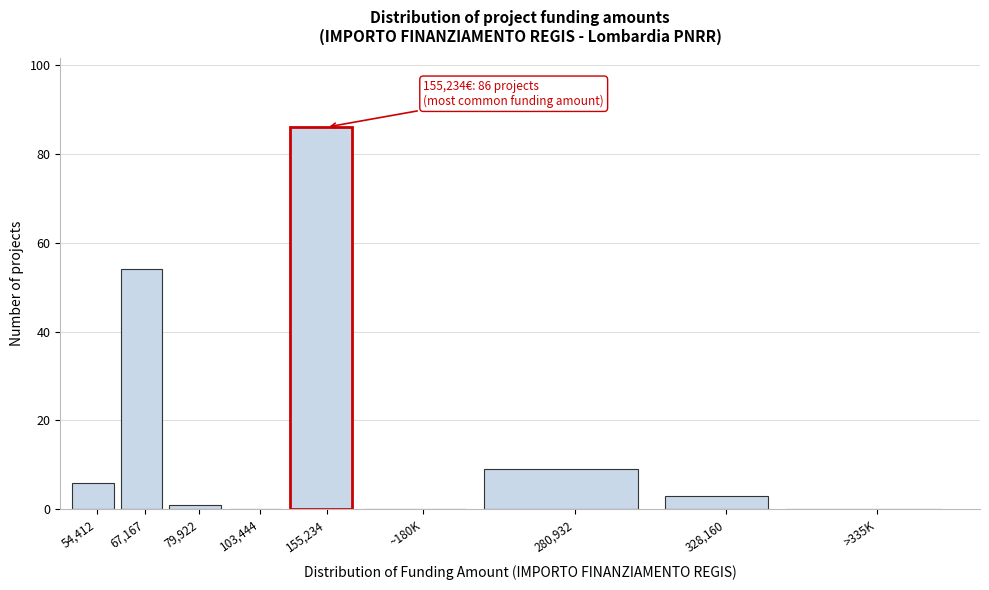

Reading left to right, list all the values displayed in this chart.

54,412=6	67,167=54	79,922=1	103,444=0	155,234=86	~180K=0	280,932=9	328,160=3	>335K=0